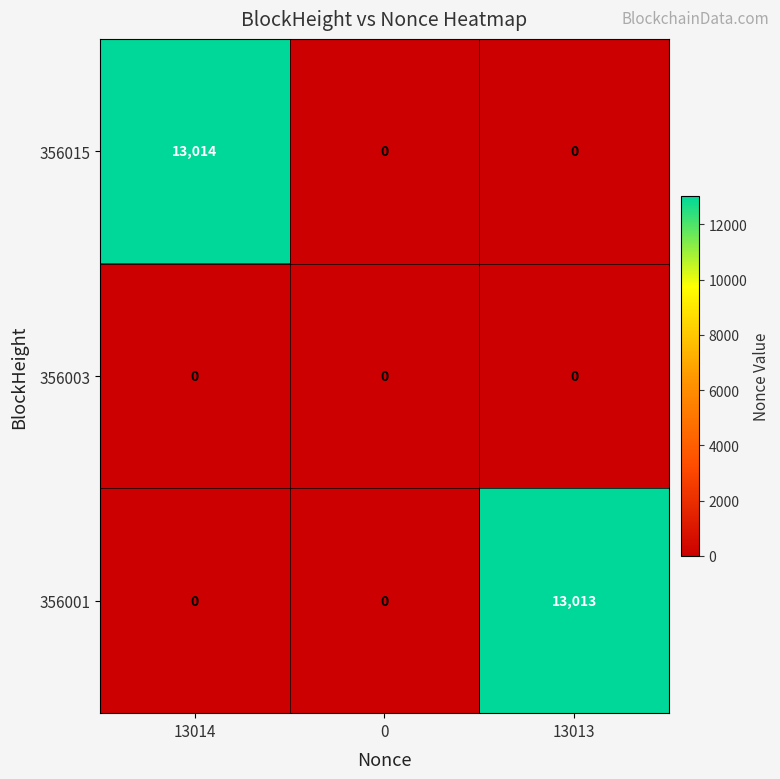

What is the sum of the 356015 values at 0 and 13014?

13014